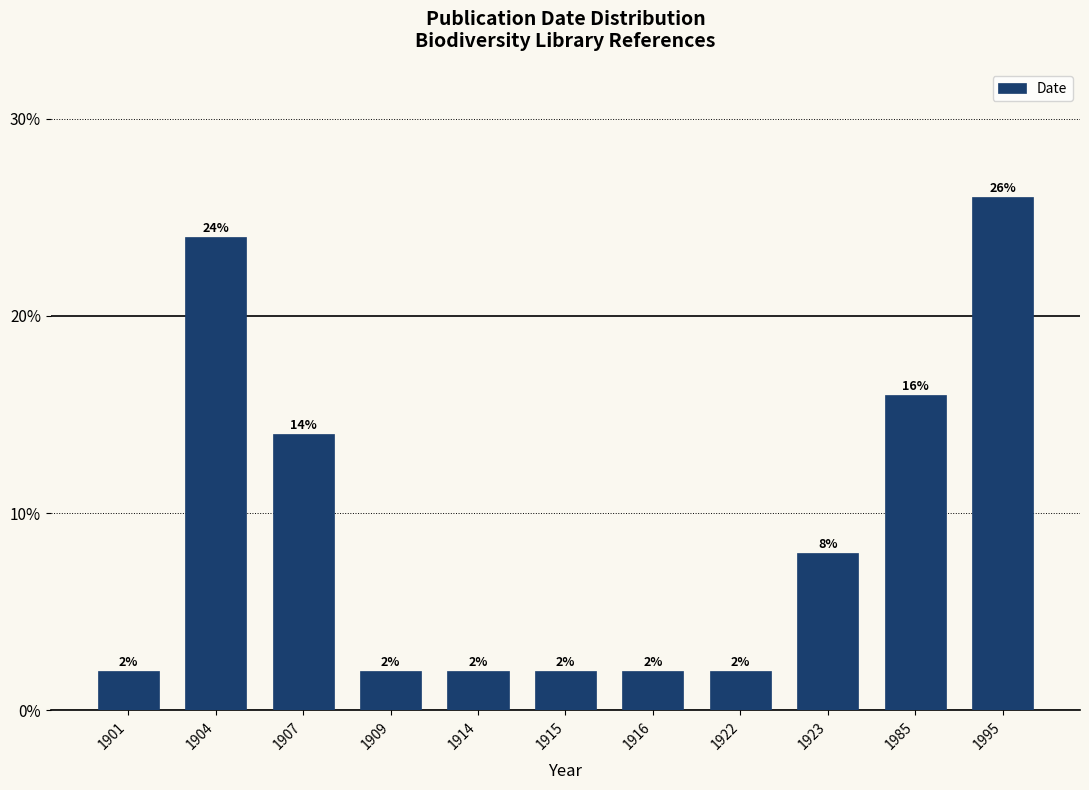

Are the bars horizontal?

No